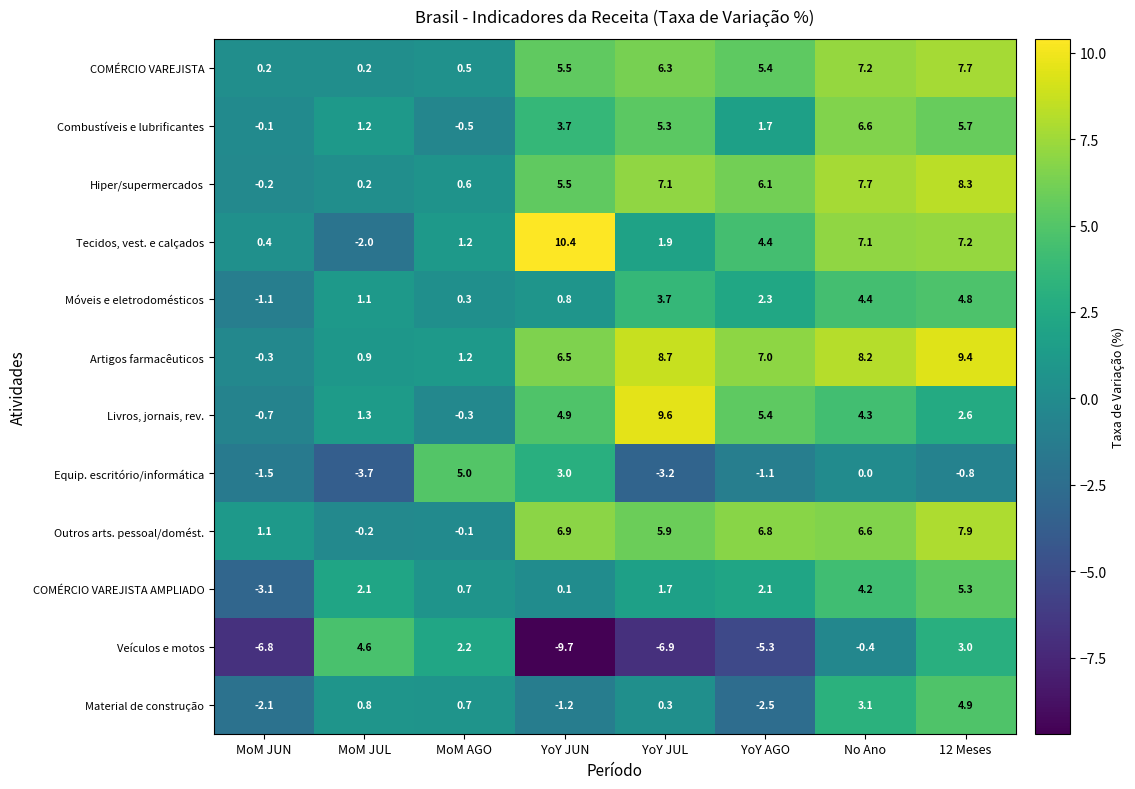

What is the sum of all Artigos farmacêuticos values?

41.6